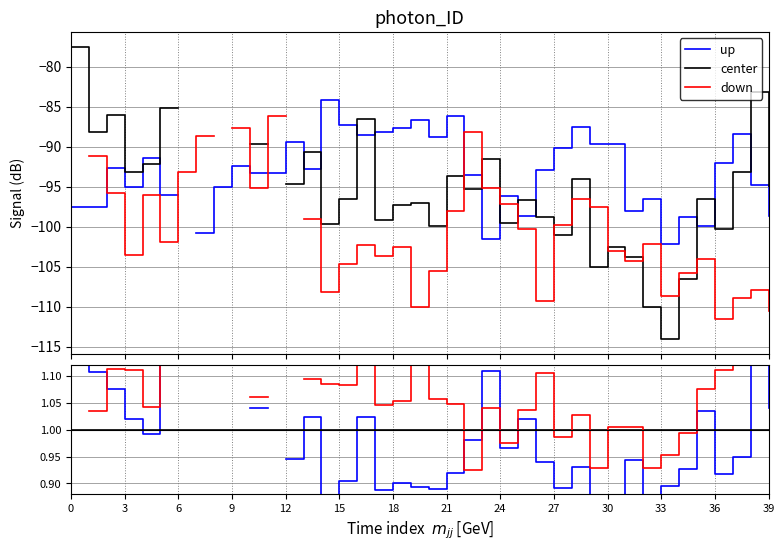

What is the difference between the second highest and second lowest values in the down/center series?

0.1